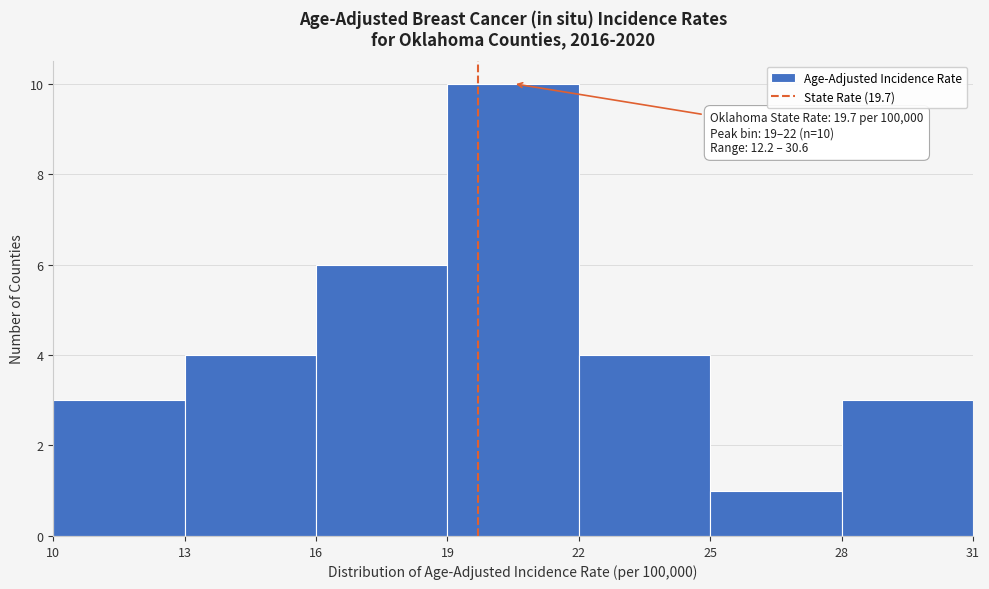

Over which range of the x-axis is the bar tallest?

19 to 22